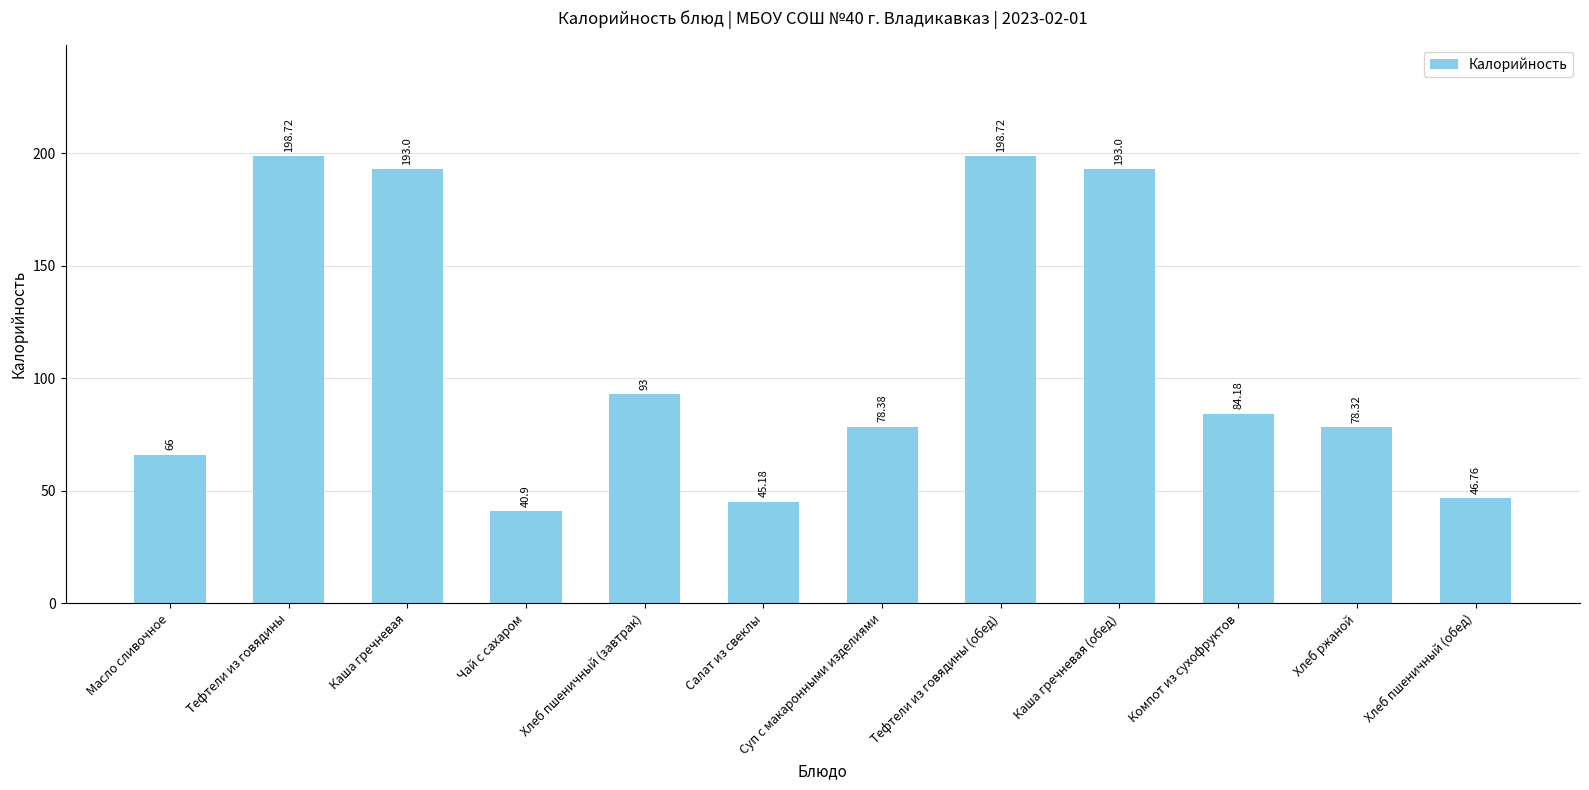

Between Каша гречневая (обед) and Хлеб пшеничный (завтрак), which is larger?

Каша гречневая (обед)